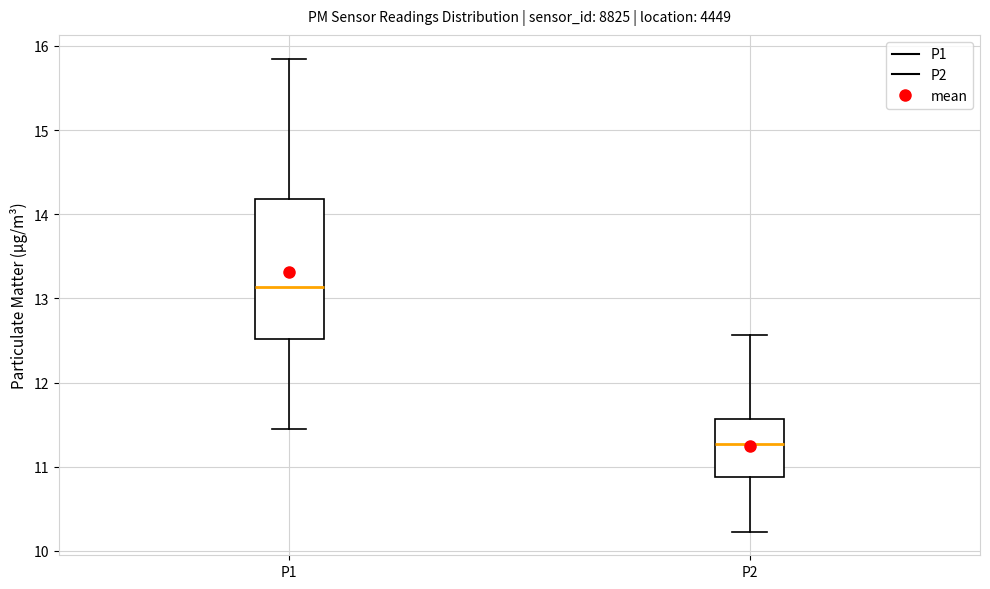

Which box has the highest median line?

P1